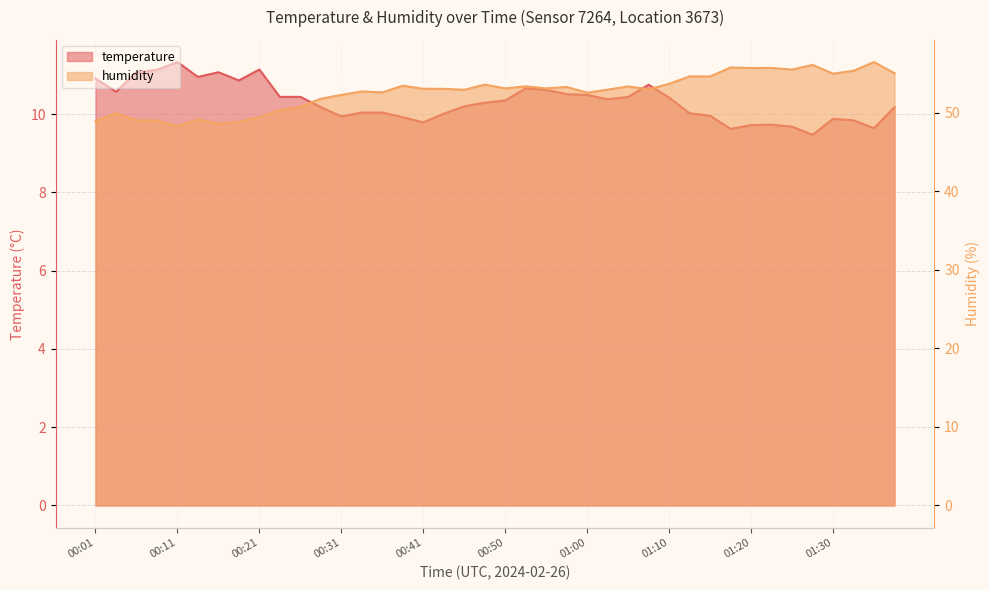

Which series changed the most between 01:10 and 01:37?

humidity